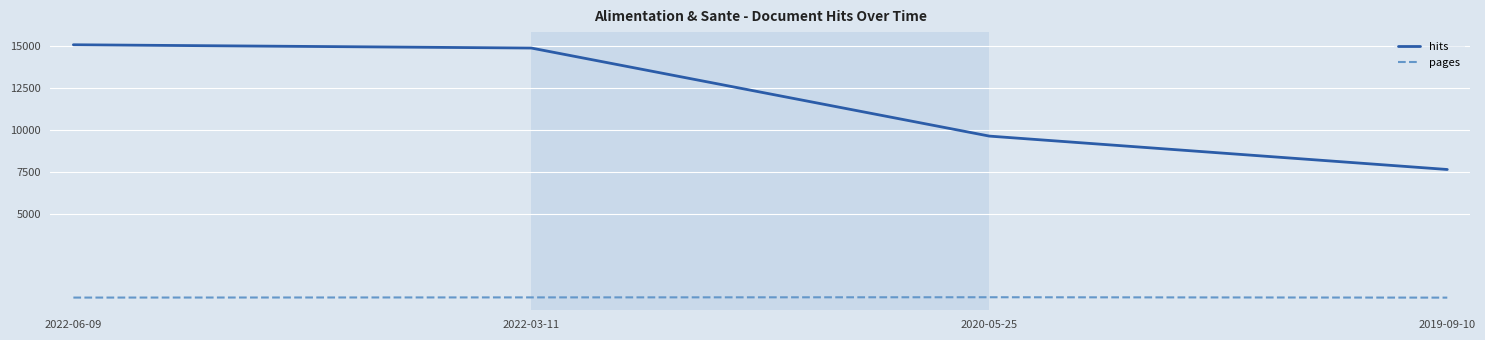

Read the pages value at 2022-06-09.

40